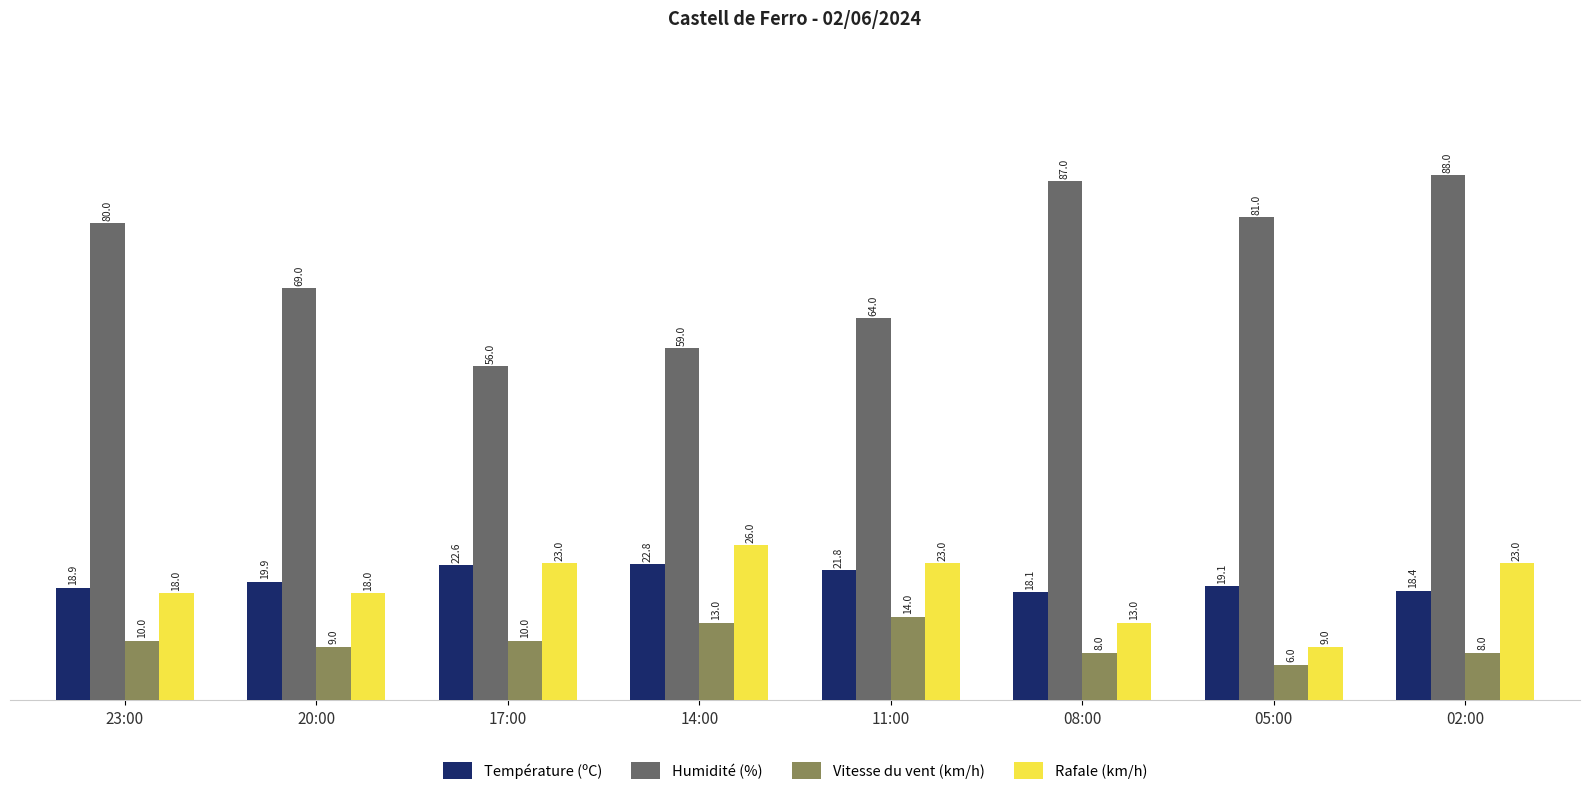

Which series has the largest total across all categories?

Humidité (%)